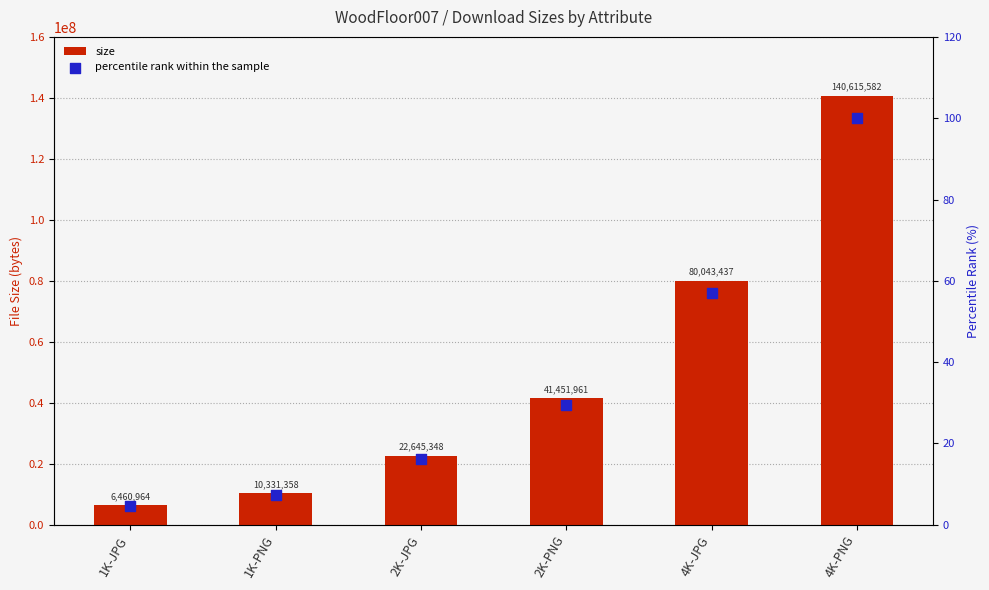

Which series has the largest Y range (max minus min)?

size